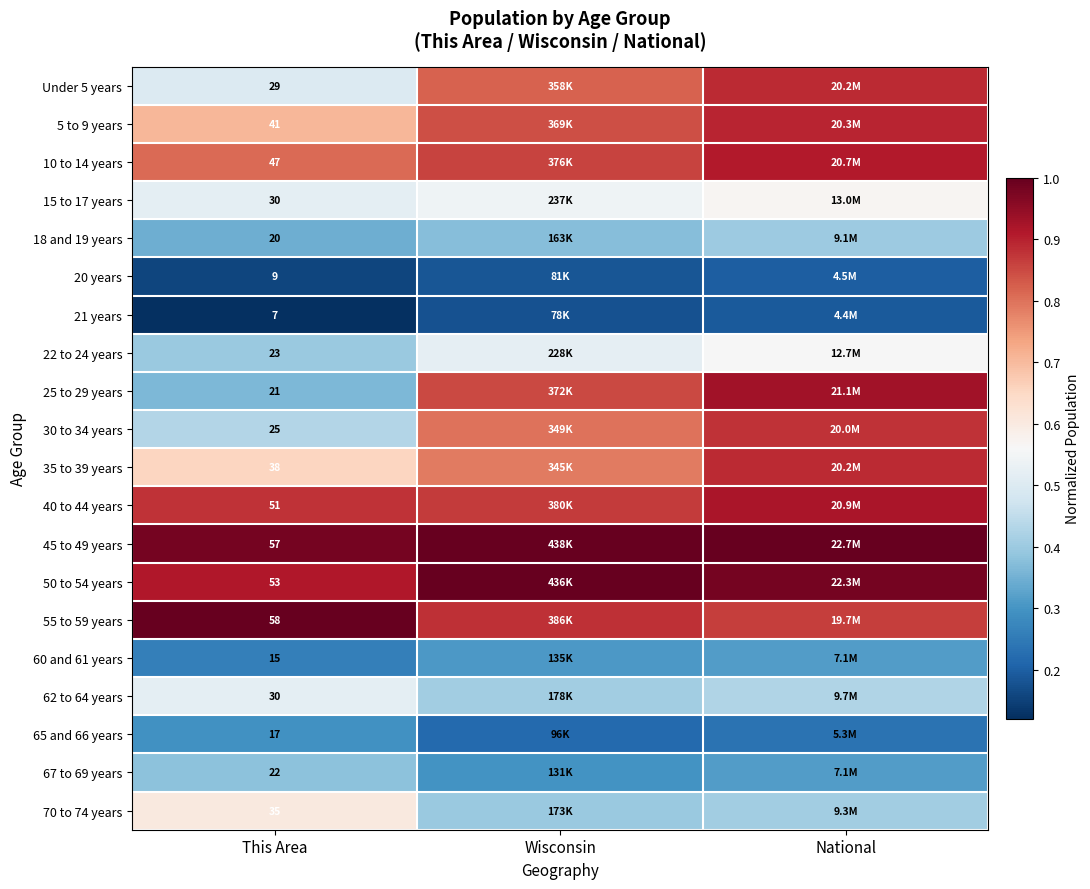

Rank the series by their maximum value, from highest to lowest.

45 to 49 years, 55 to 59 years, 50 to 54 years, 25 to 29 years, 40 to 44 years, 10 to 14 years, 5 to 9 years, Under 5 years, 35 to 39 years, 30 to 34 years, 70 to 74 years, 15 to 17 years, 22 to 24 years, 62 to 64 years, 18 and 19 years, 67 to 69 years, 60 and 61 years, 65 and 66 years, 20 years, 21 years